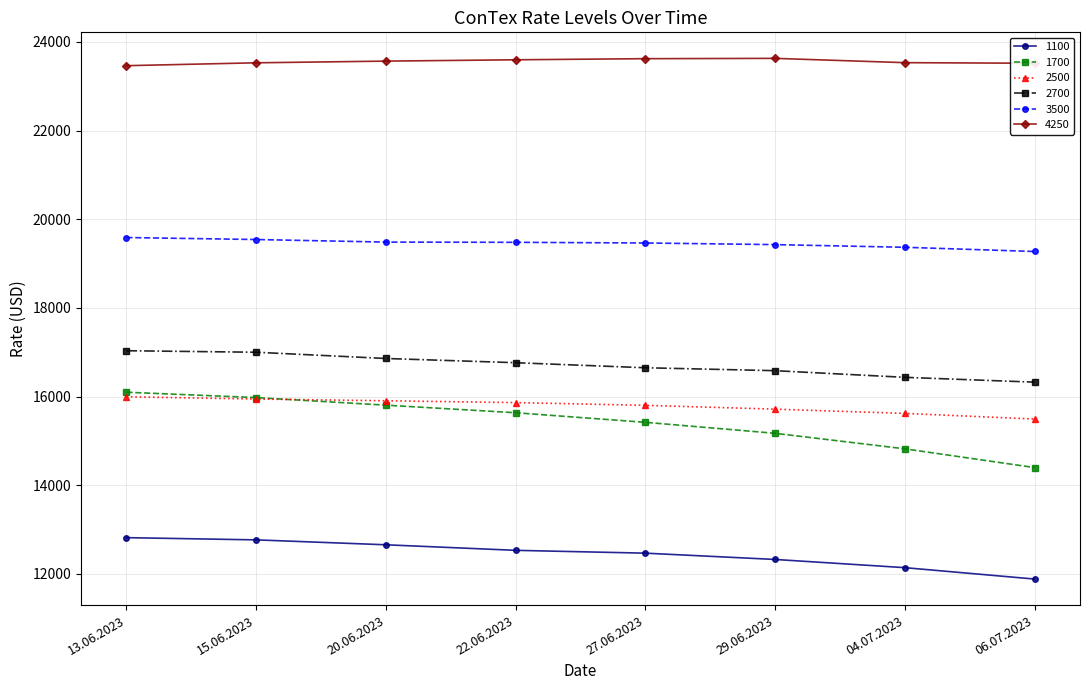

The value of 2500 at 22.06.2023 is 23041. True or false?

False